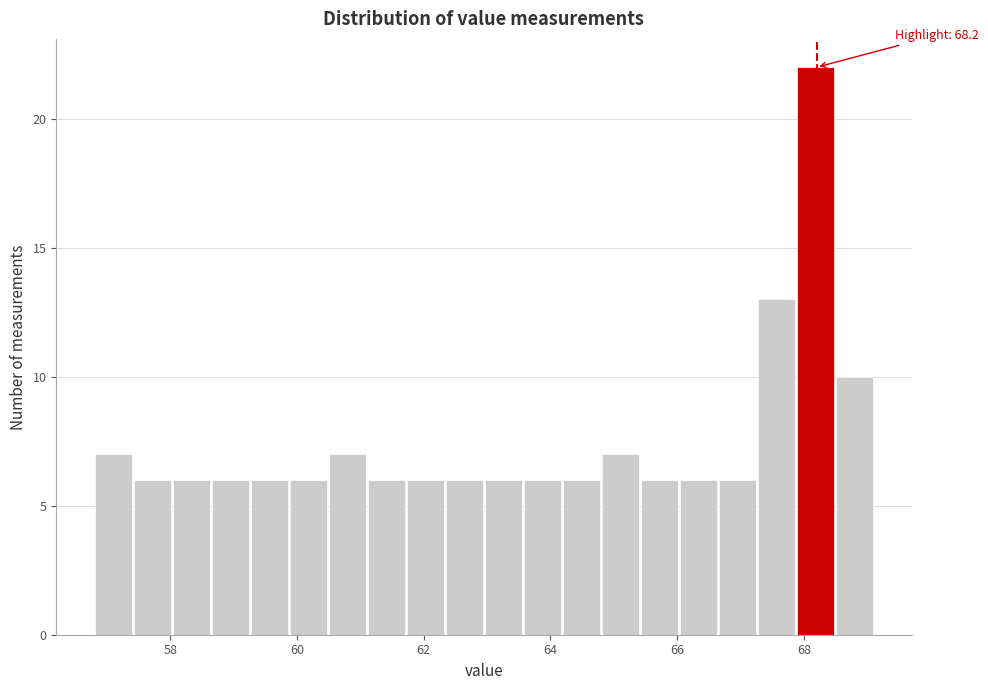

Read against the x-axis, roughly where is the centre of the tallest bar?

68.2